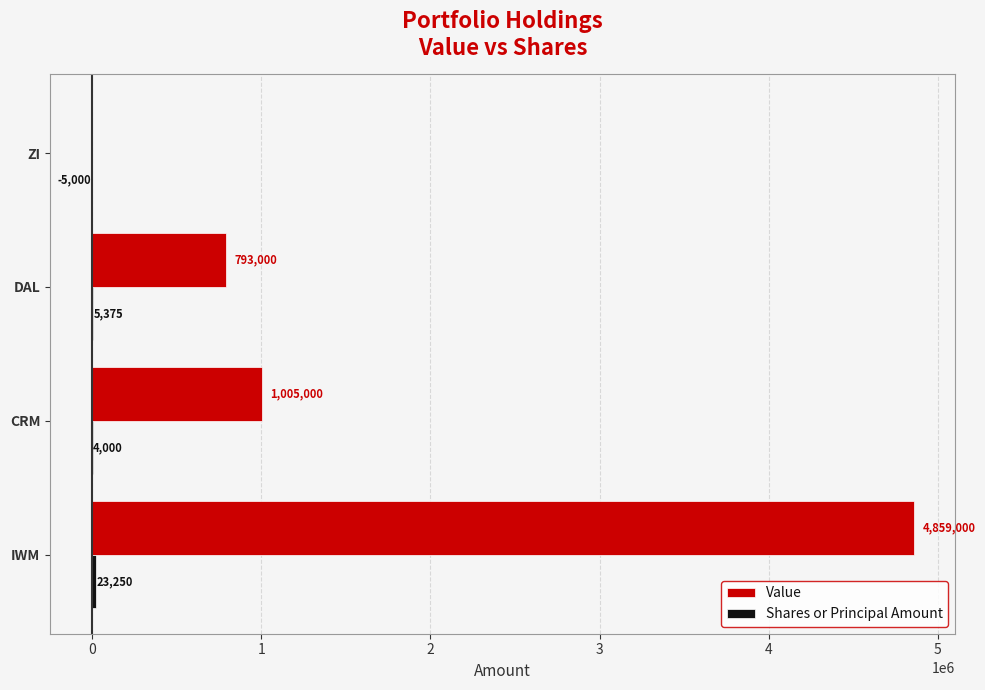

Which series has the widest spread of values?

Value